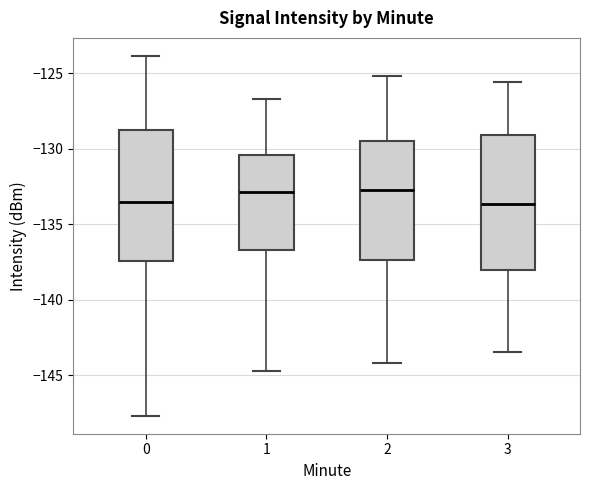

Reading left to right, read every box against the y-axis: the position of its median line, the range the box covers, and the ends of its whiskers. The values are not printed on the chart, so give them approximately, as read against the axis.

0: median -133.5, box -137.5 to -129.0, whiskers -147.5 to -124.0
1: median -133.0, box -136.5 to -130.5, whiskers -144.5 to -126.5
2: median -132.5, box -137.5 to -129.5, whiskers -144.0 to -125.0
3: median -133.5, box -138.0 to -129.0, whiskers -143.5 to -125.5